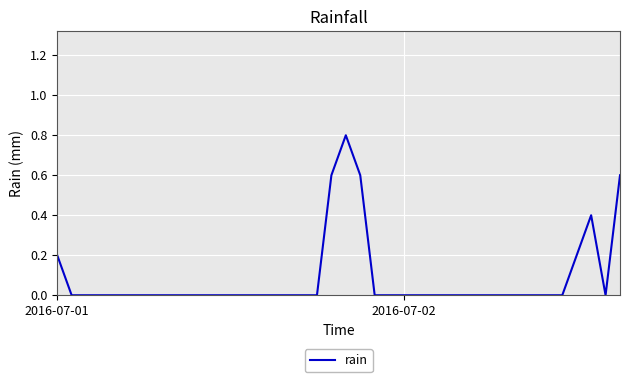

What is the difference between the maximum and minimum values?

0.8